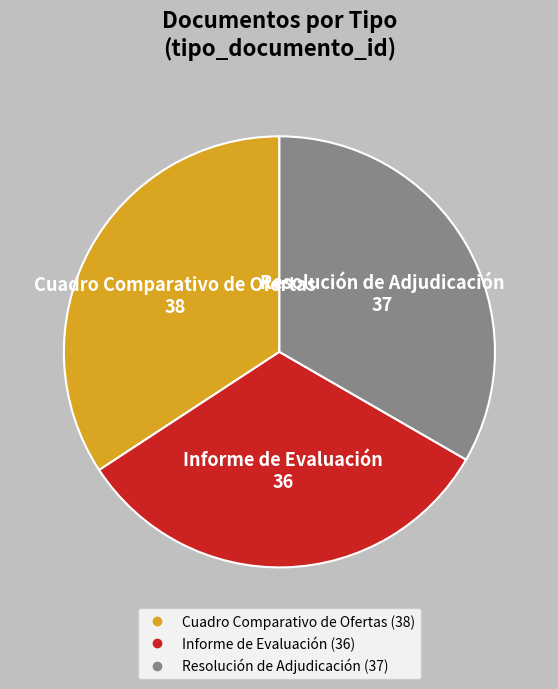

Does Resolución de Adjudicación represent more than half of the total?

No